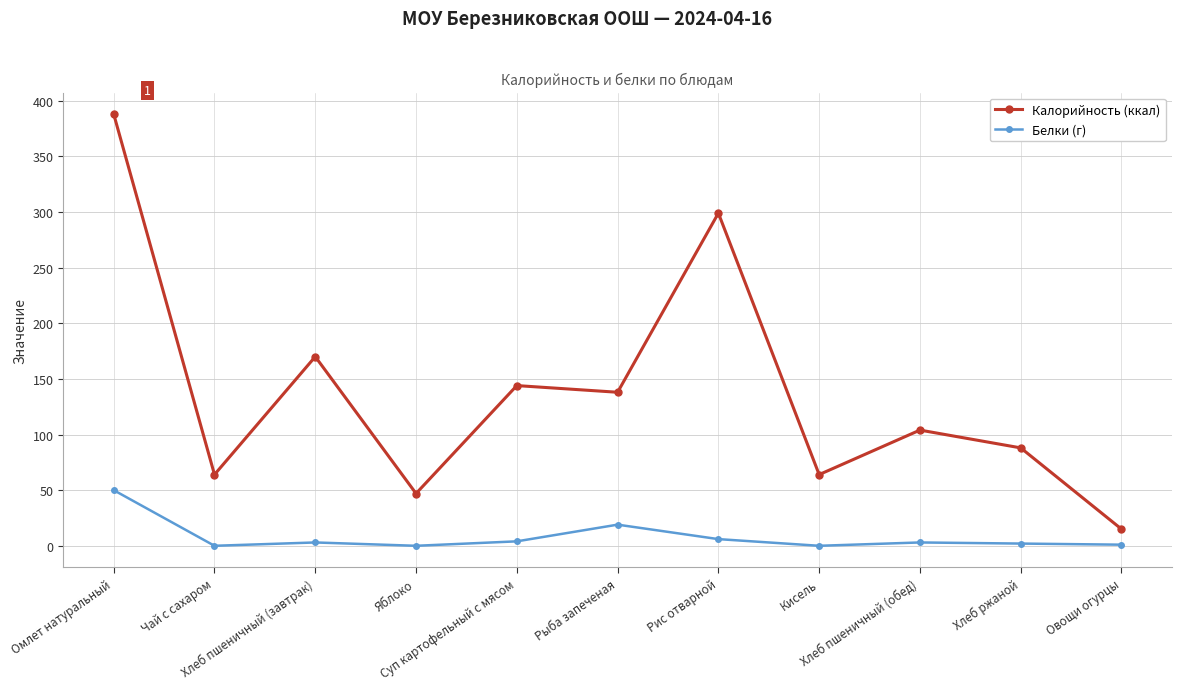

What is the maximum value shown in the chart?

388